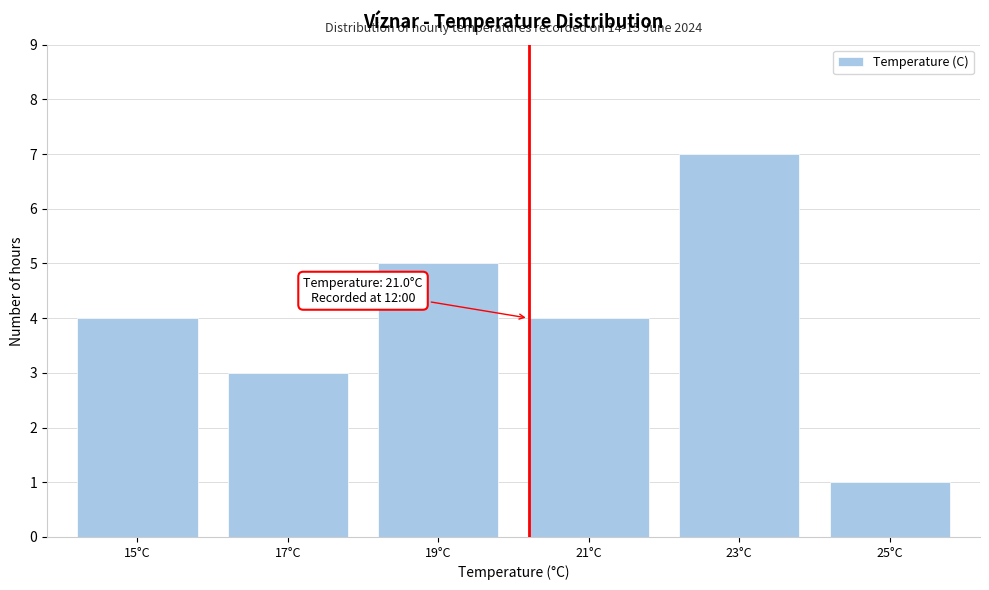

Reading right to left, transcribe all the data shown in this chart.

25°C=1	23°C=7	21°C=4	19°C=5	17°C=3	15°C=4